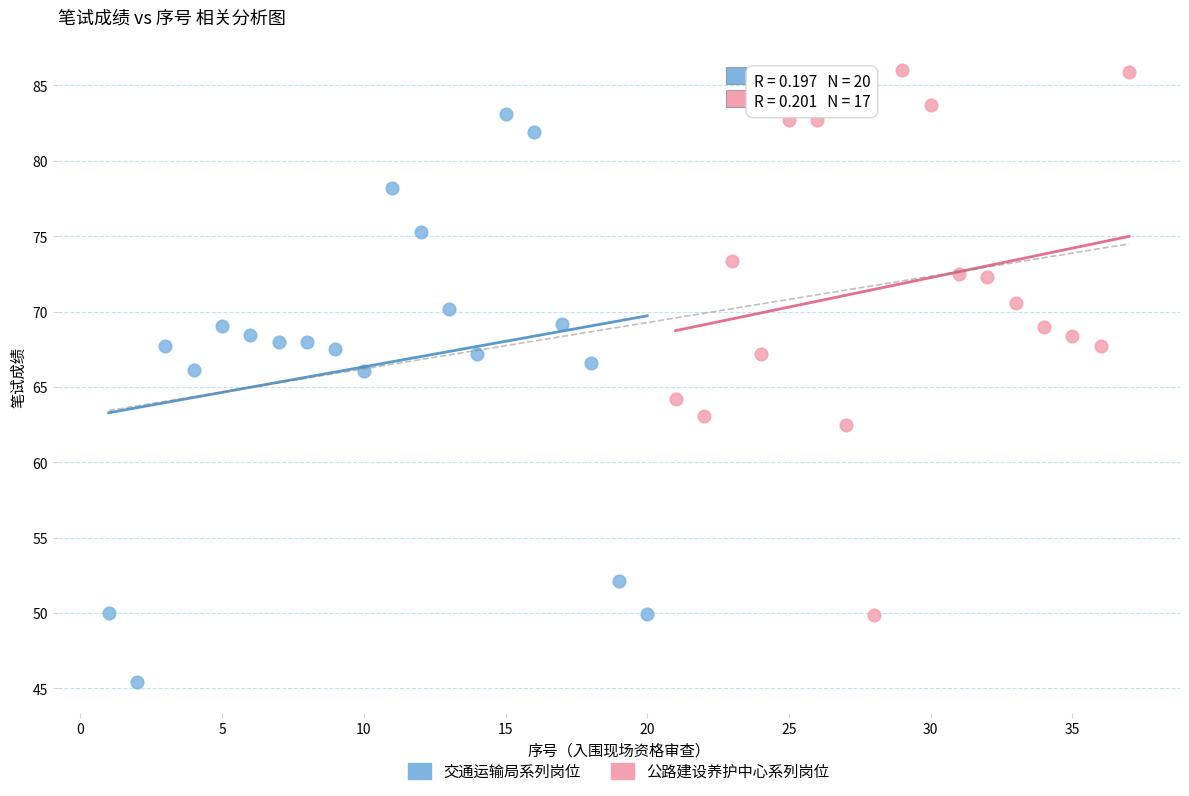

Which series contains the lowest Y value?

交通运输局系列岗位